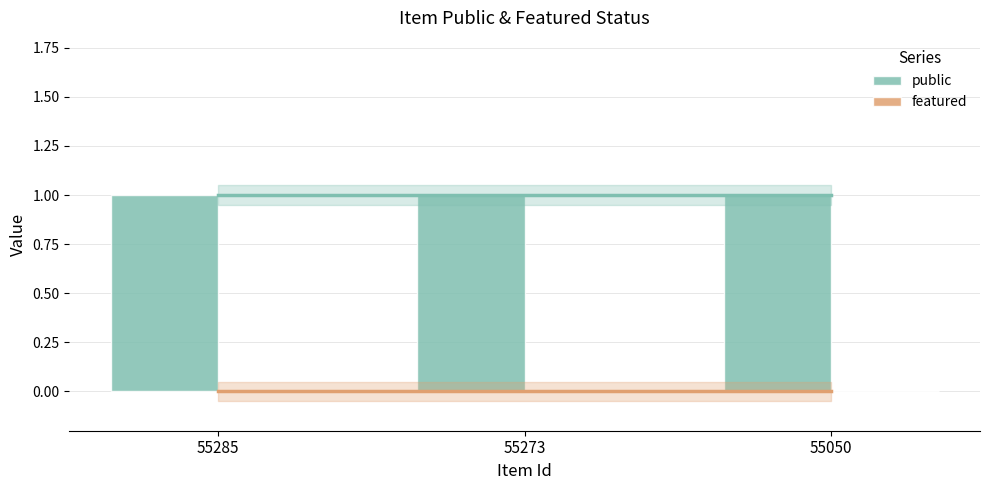

Reading left to right, transcribe all the data shown in this chart.

public: 55285=1	55273=1	55050=1
featured: 55285=0	55273=0	55050=0